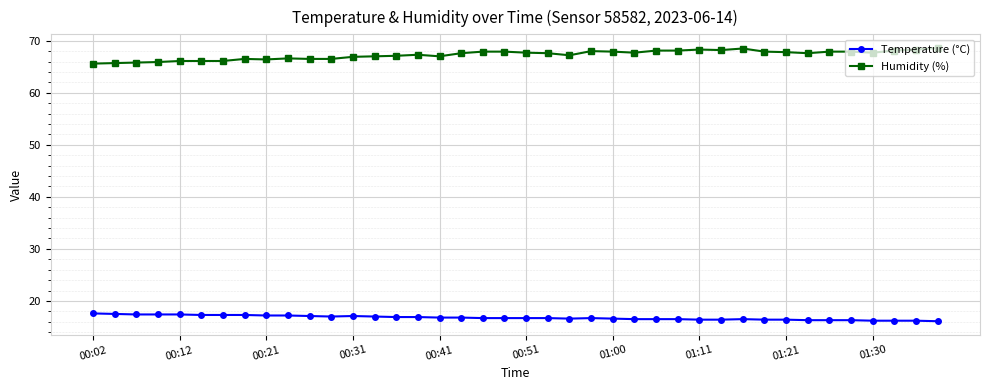

What is the value of the Temperature (°C) point at the 30th from the left?

16.4